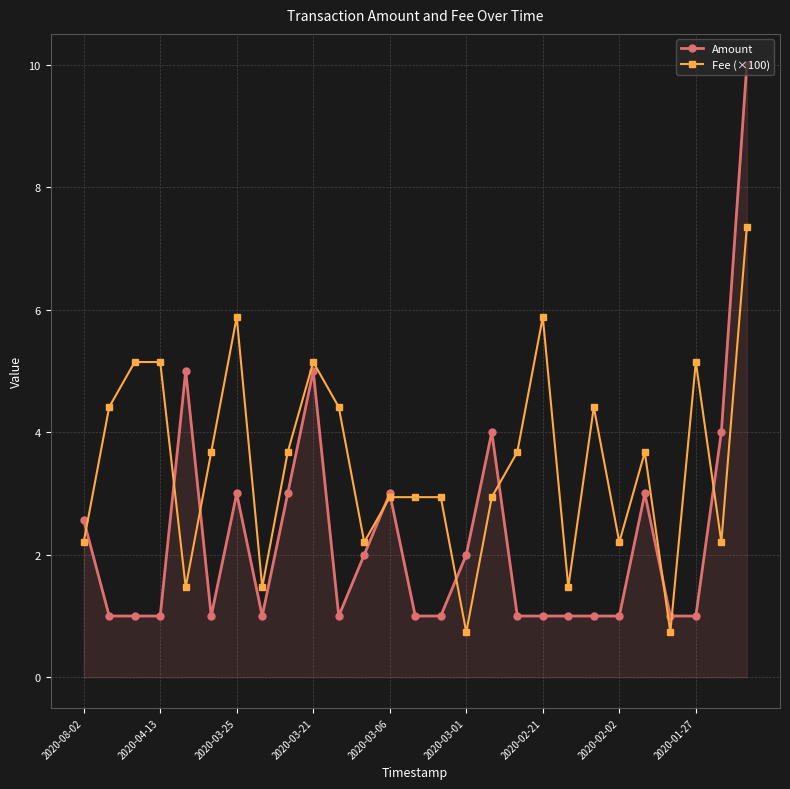

How many categories are shown in the chart?

27